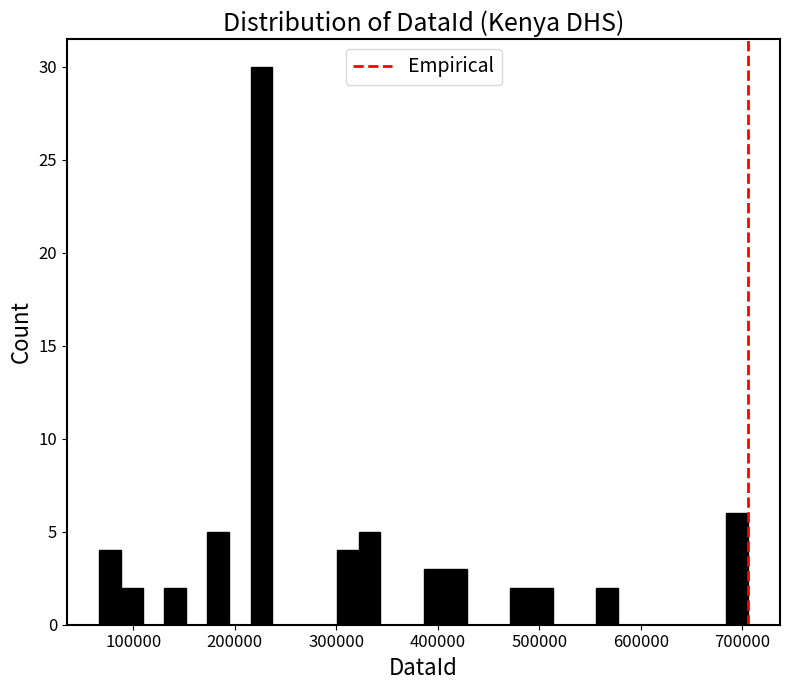

Read against the x-axis, roughly where is the centre of the tallest bar?

230000